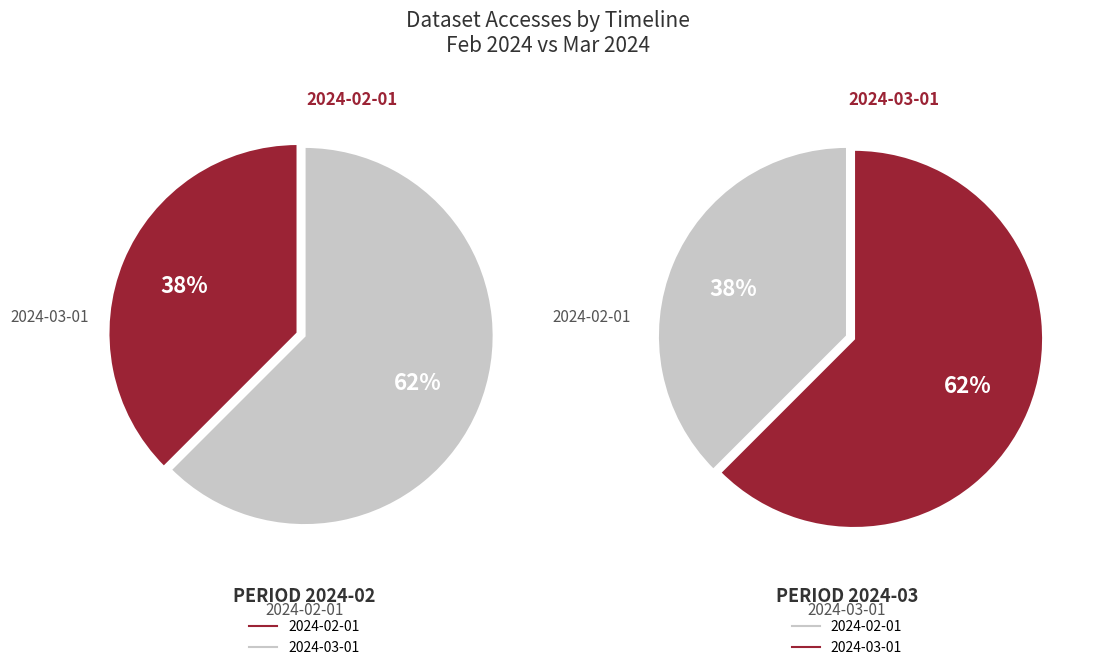

The 2024-03-01 slice represents 62% of the pie. True or false?

True